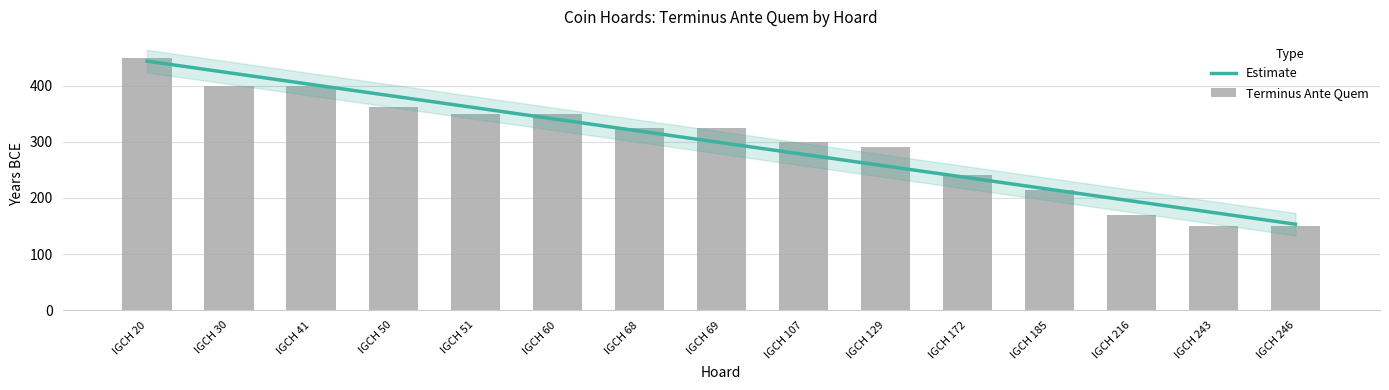

What is the average value?

298